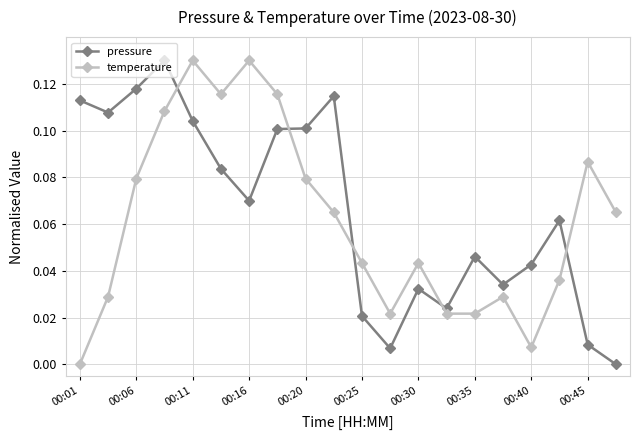

How many times do pressure and temperature cross each other?

5